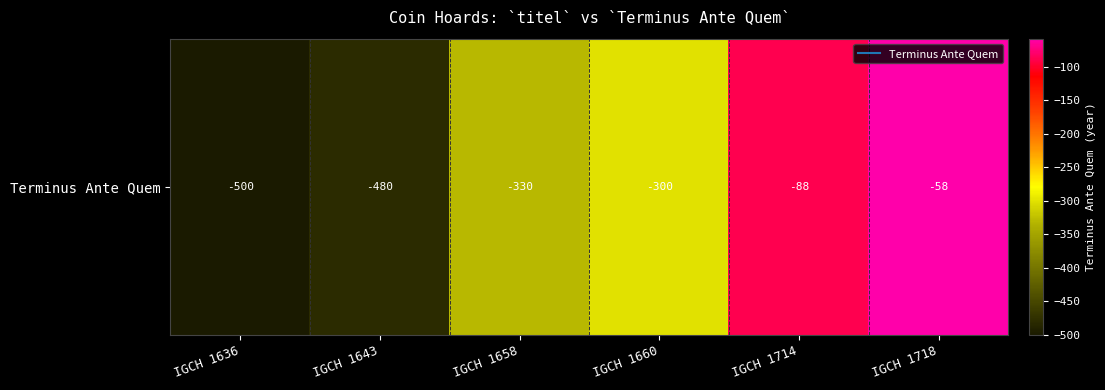

The value at IGCH 1636 is -259. True or false?

False